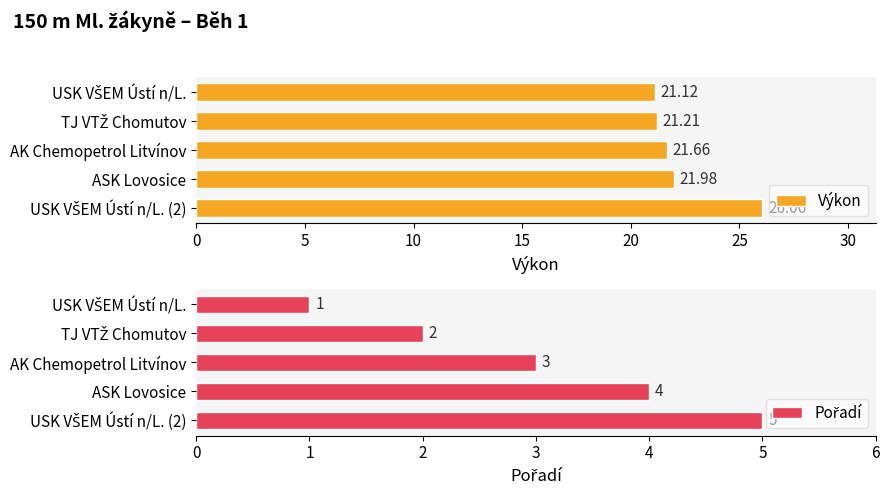

What is the difference between the maximum and minimum values in the Výkon series?

4.9